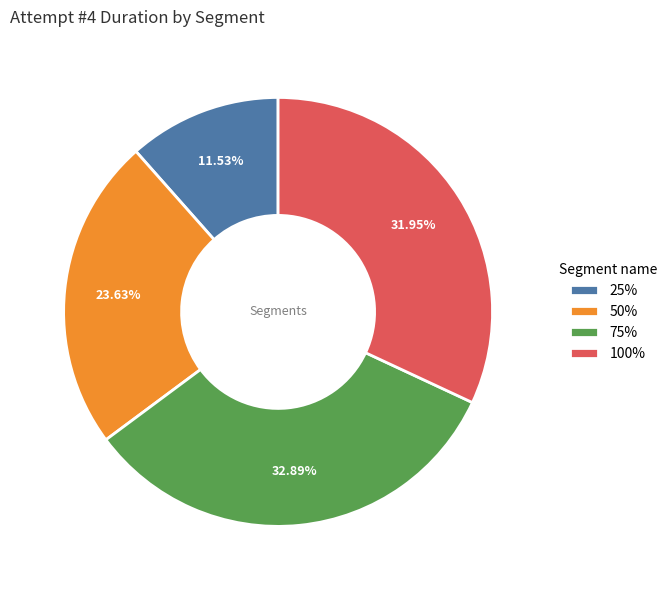

To the nearest percent, what portion does 50% represent?

24%